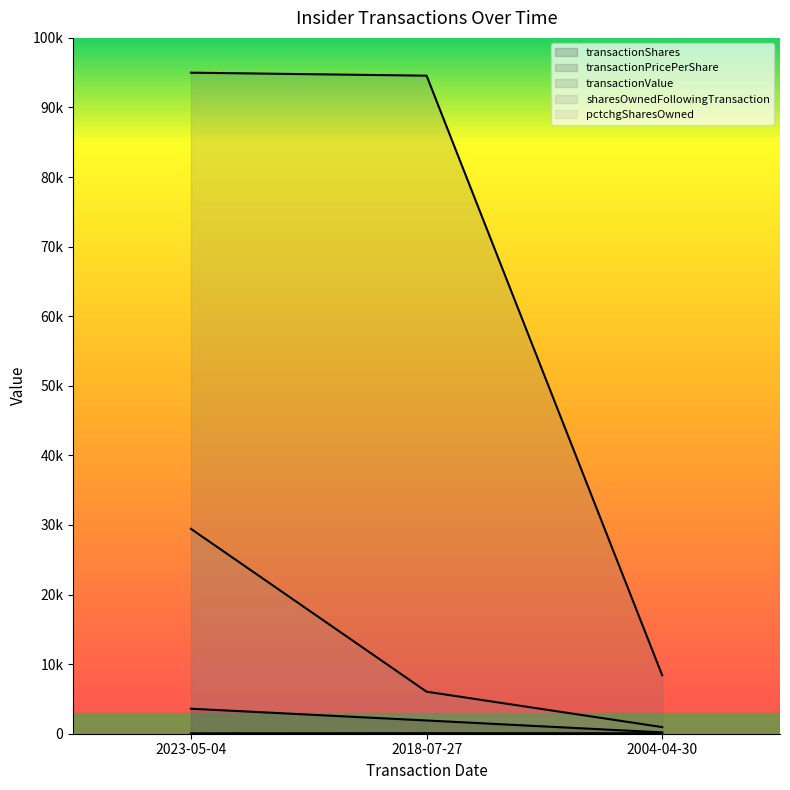

What is the minimum value shown in the chart?

13.3